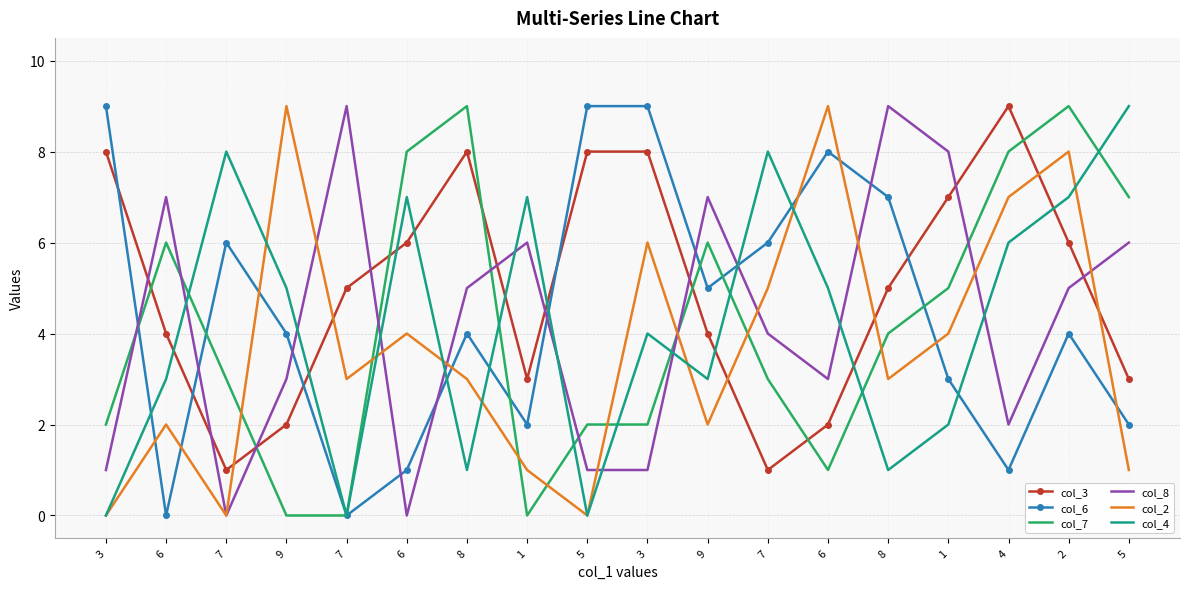

List the labels in order of col_6 value, smallest first.

6, 7, 6, 4, 1, 5, 1, 9, 8, 2, 9, 7, 7, 8, 6, 3, 5, 3